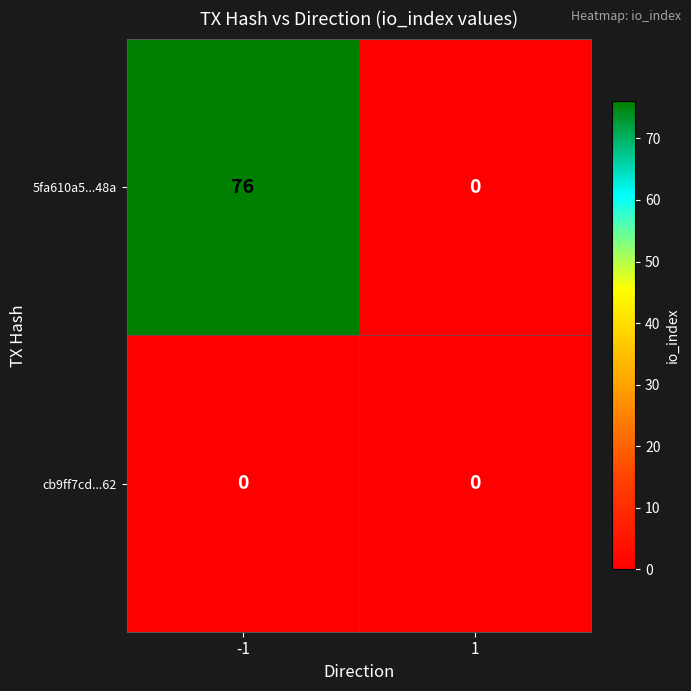

What is the difference between the highest and lowest values at -1?

76